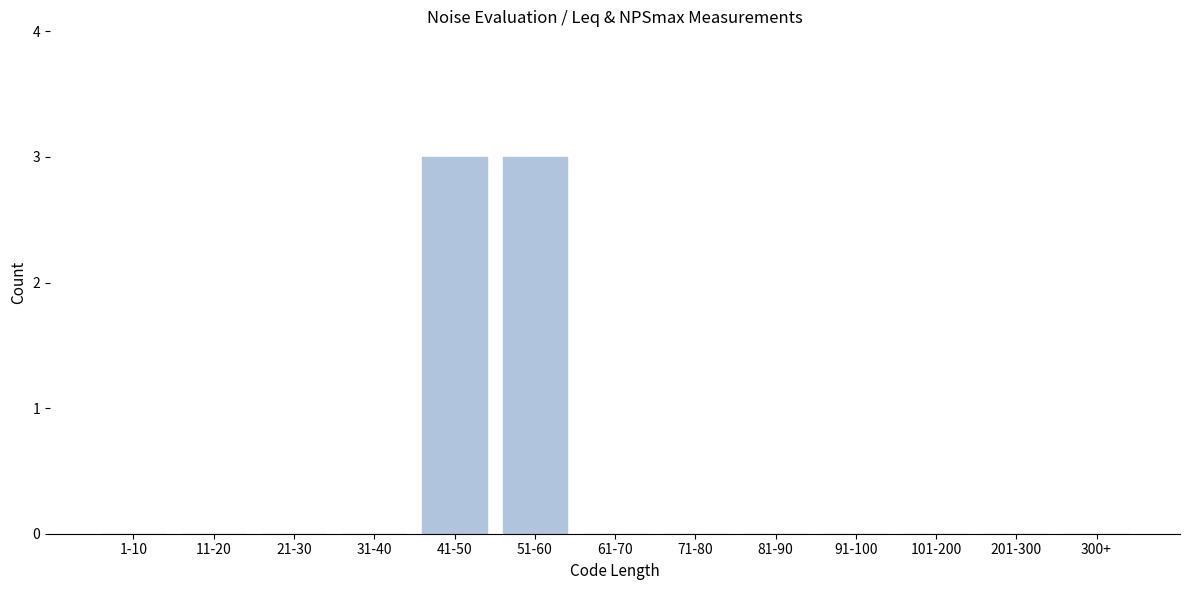

Reading left to right, transcribe all the data shown in this chart.

1-10=0	11-20=0	21-30=0	31-40=0	41-50=3	51-60=3	61-70=0	71-80=0	81-90=0	91-100=0	101-200=0	201-300=0	300+=0